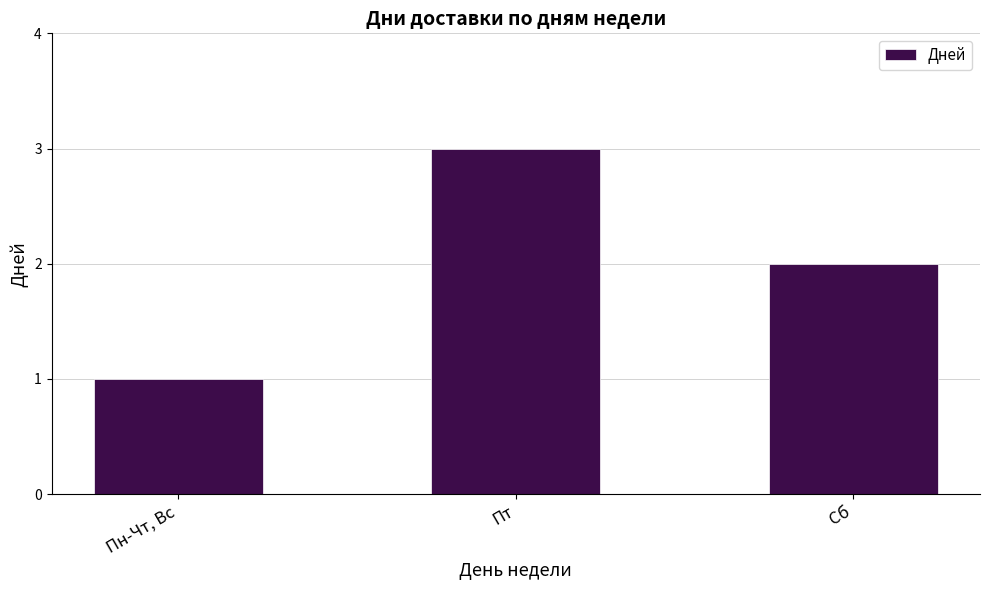

Which category has the lowest value across all series?

Пн-Чт, Вс